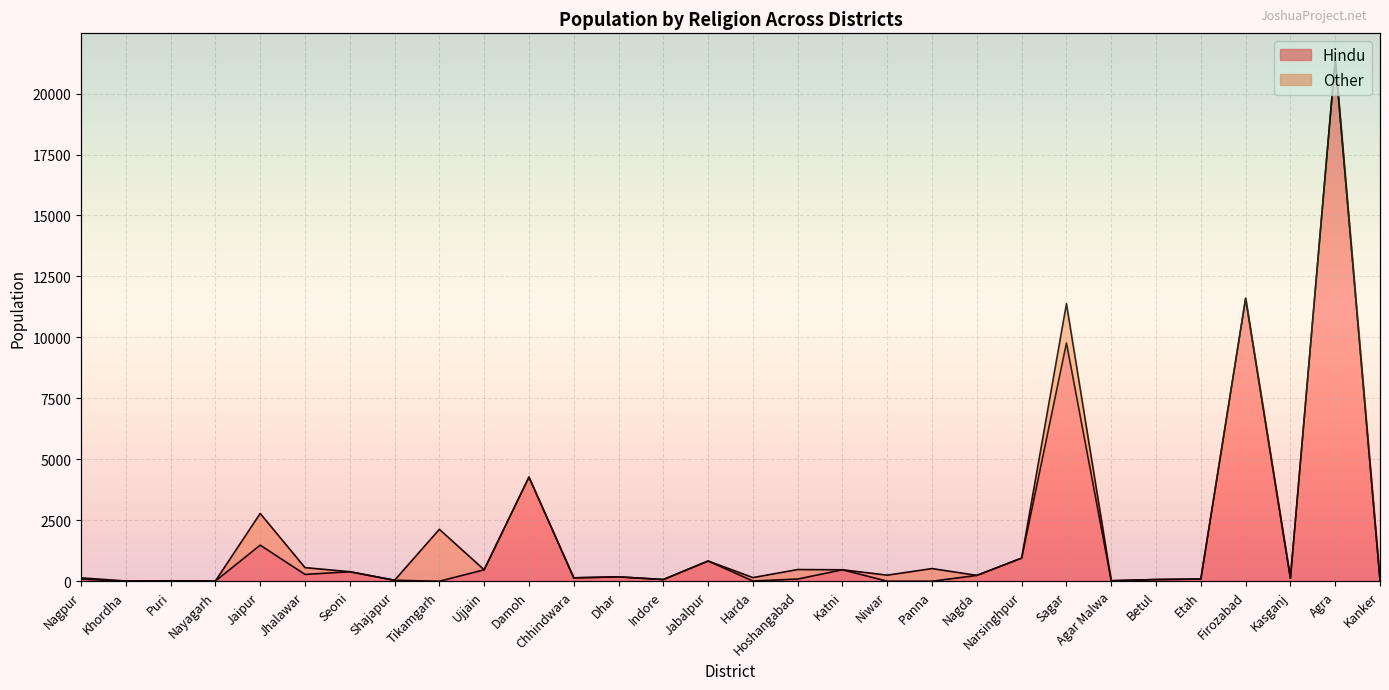

Does the chart display data point markers on the line(s)?

No